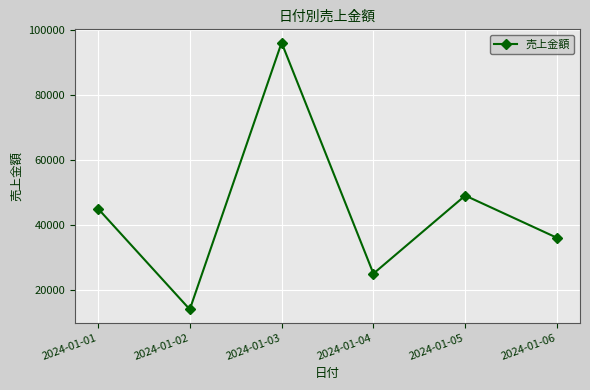

How many points are lower than both their immediate neighbors (excluding endpoints)?

2